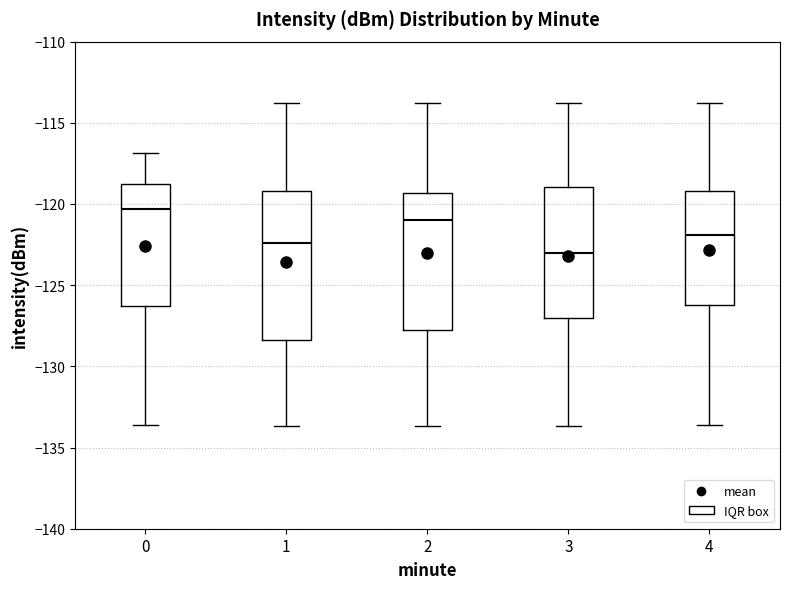

Reading left to right, read every box against the y-axis: the position of its median line, the range the box covers, and the ends of its whiskers. The values are not printed on the chart, so give them approximately, as read against the axis.

0: median -120.5, box -126.5 to -119.0, whiskers -133.5 to -117.0
1: median -122.5, box -128.5 to -119.0, whiskers -133.5 to -114.0
2: median -121.0, box -128.0 to -119.5, whiskers -133.5 to -114.0
3: median -123.0, box -127.0 to -119.0, whiskers -133.5 to -114.0
4: median -122.0, box -126.0 to -119.0, whiskers -133.5 to -114.0